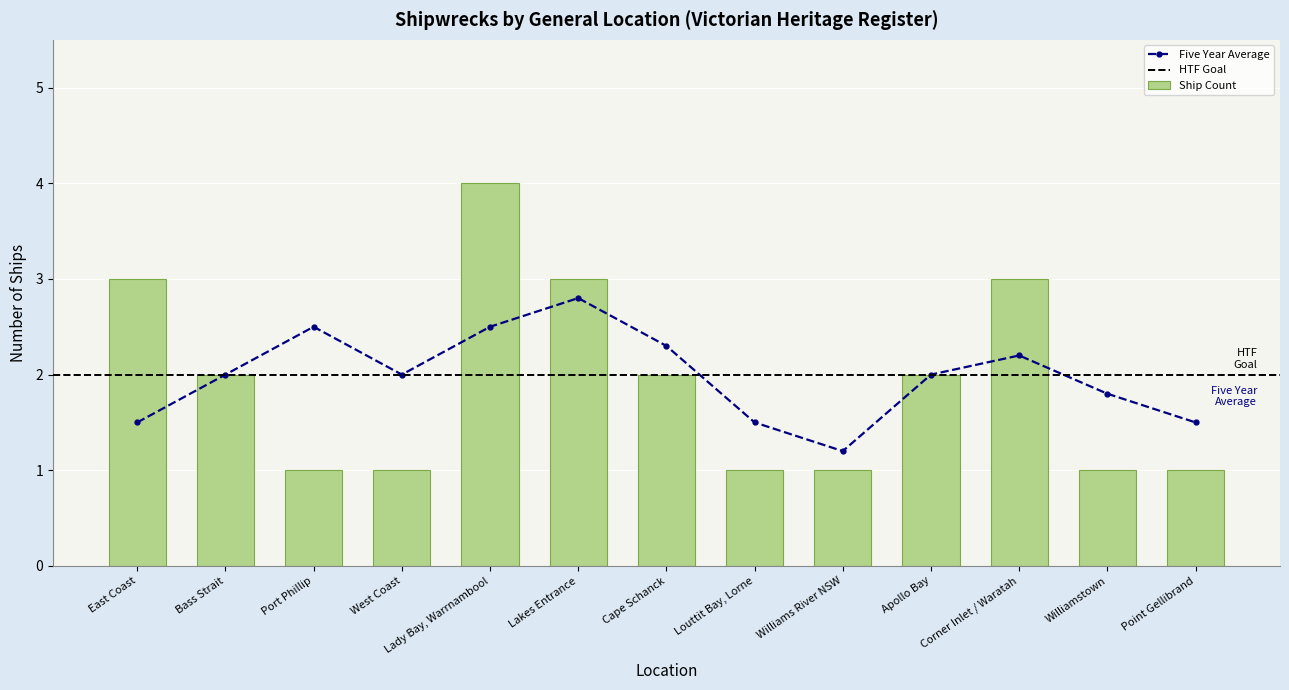

Are the bars grouped side by side (vs. stacked)?

No